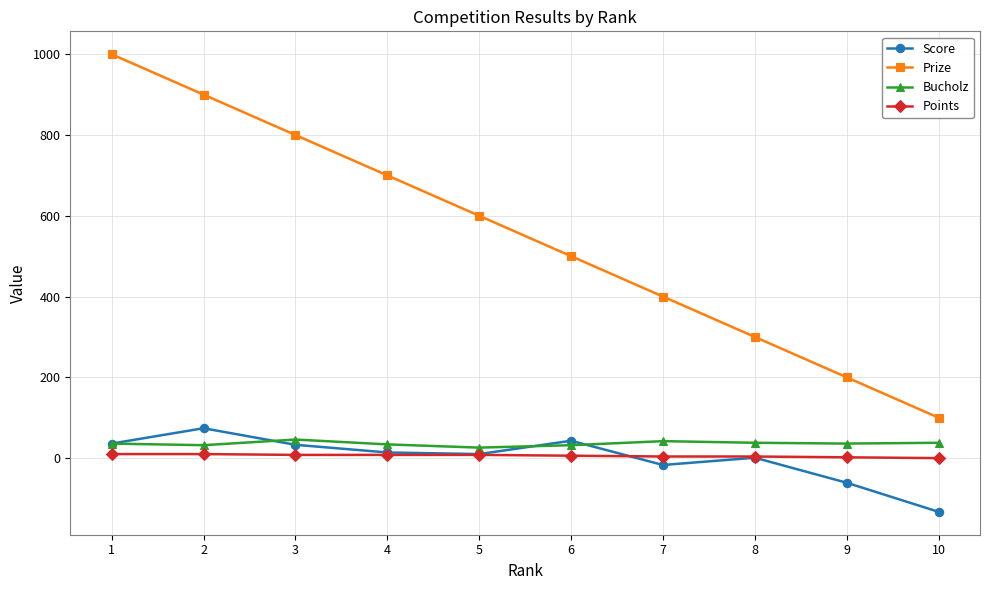

True or false: Bucholz has a value of 36 at 1.

True